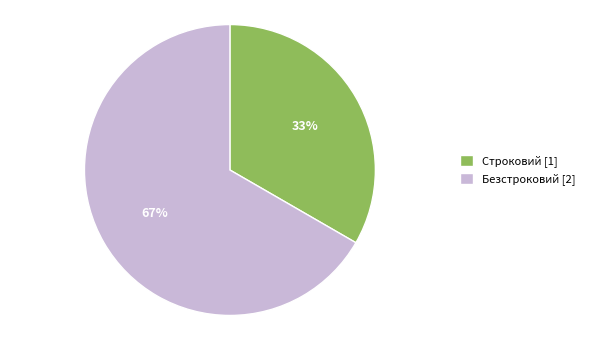

Which has a higher value, Строковий [1] or Безстроковий [2]?

Безстроковий [2]